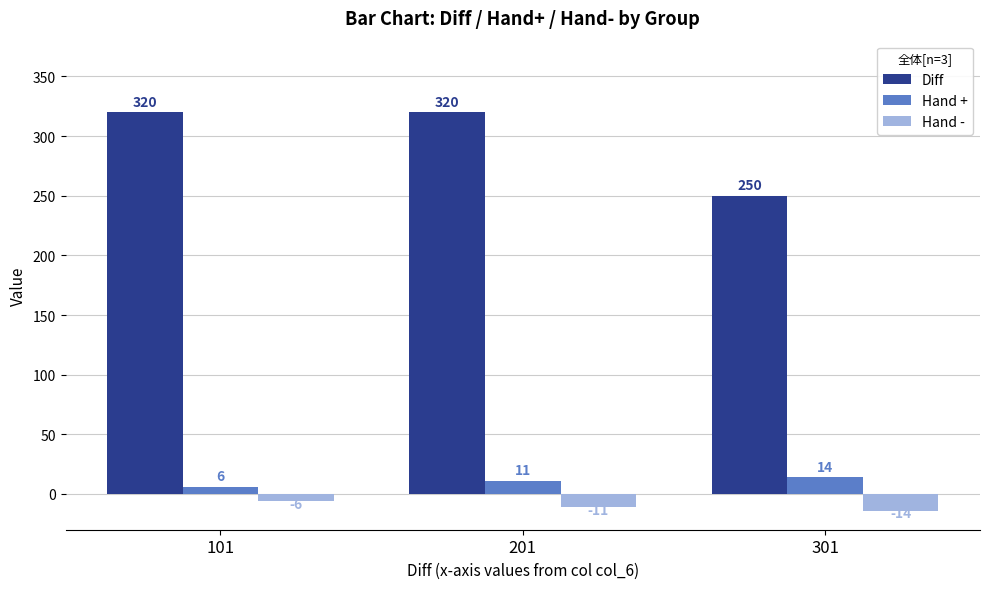

What is the difference between the maximum and minimum values in the Hand - series?

8